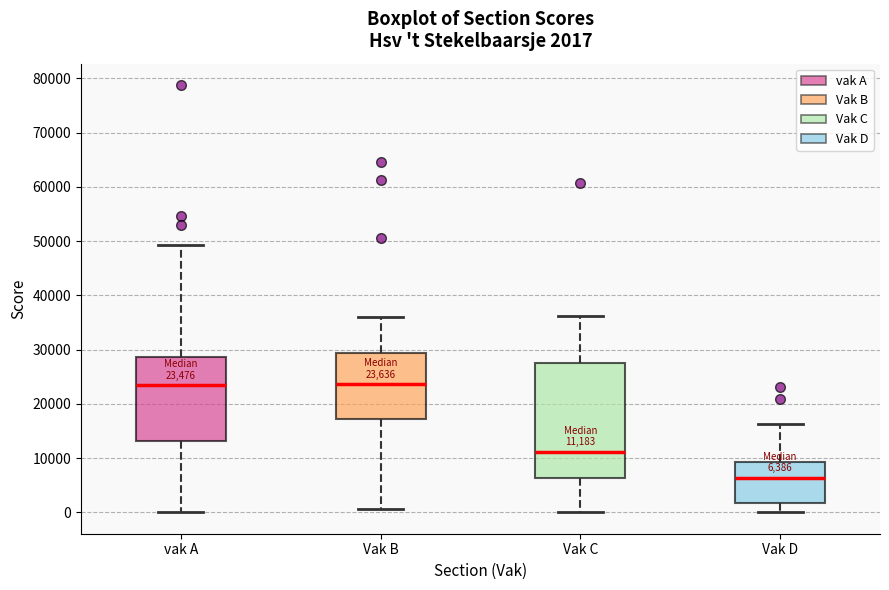

Which box is the tallest, from its lower edge to its upper edge?

Vak C